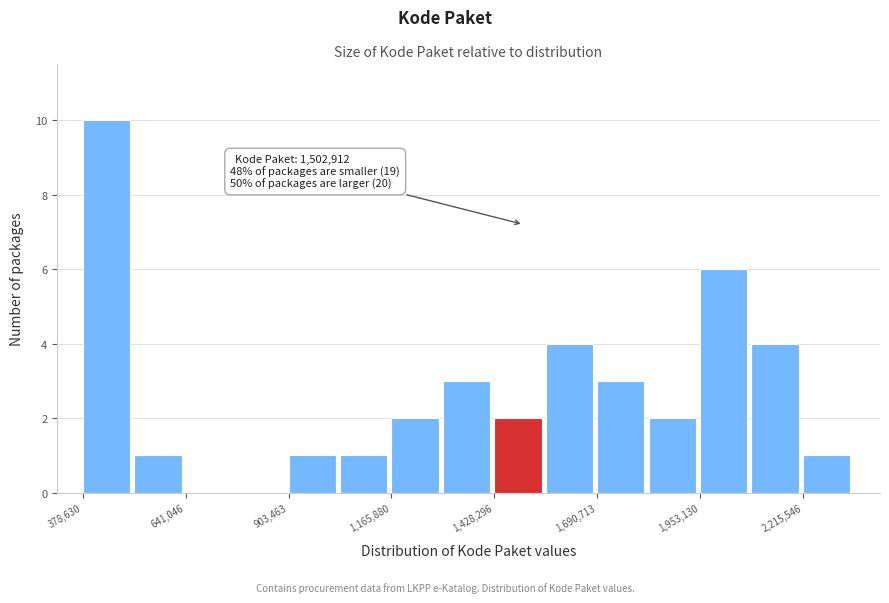

Around what value on the x-axis is the tallest bar? Give the approximate position of its centre, as read against the axis.

450000